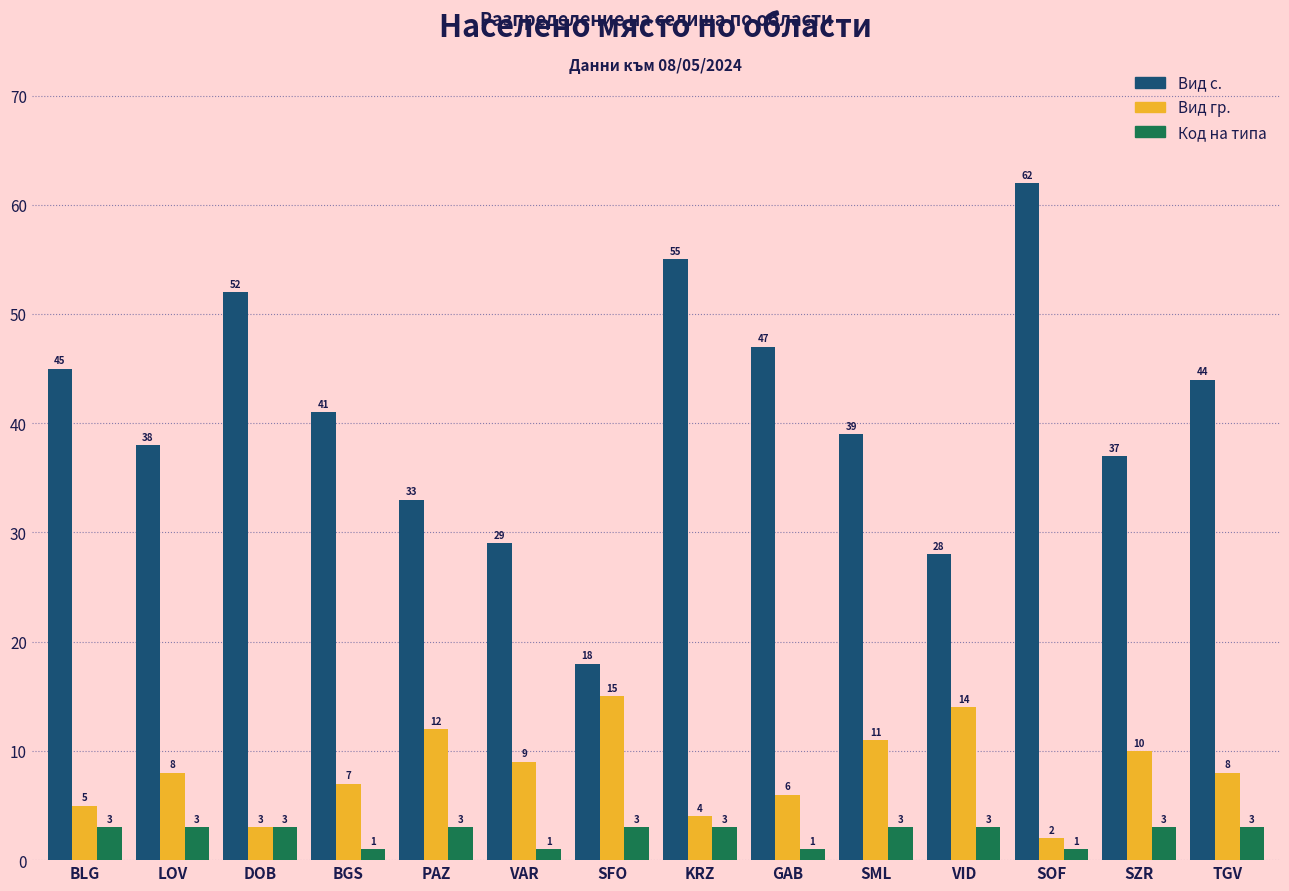

Which series has the largest total across all categories?

Вид с.